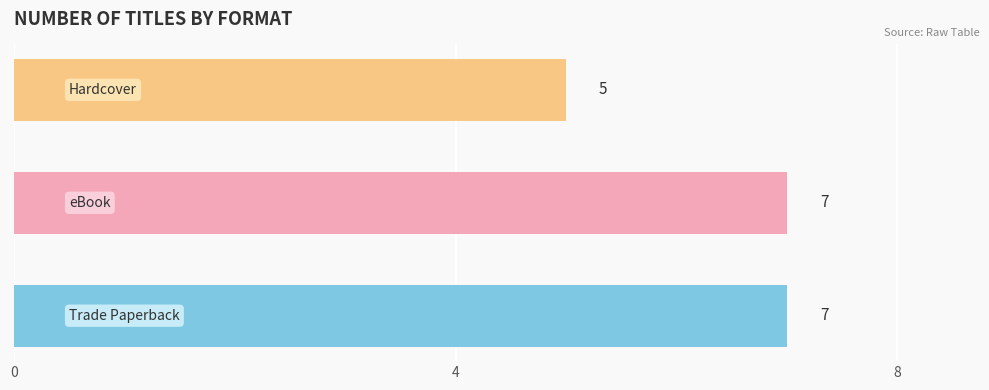

How many bars are there in total?

3